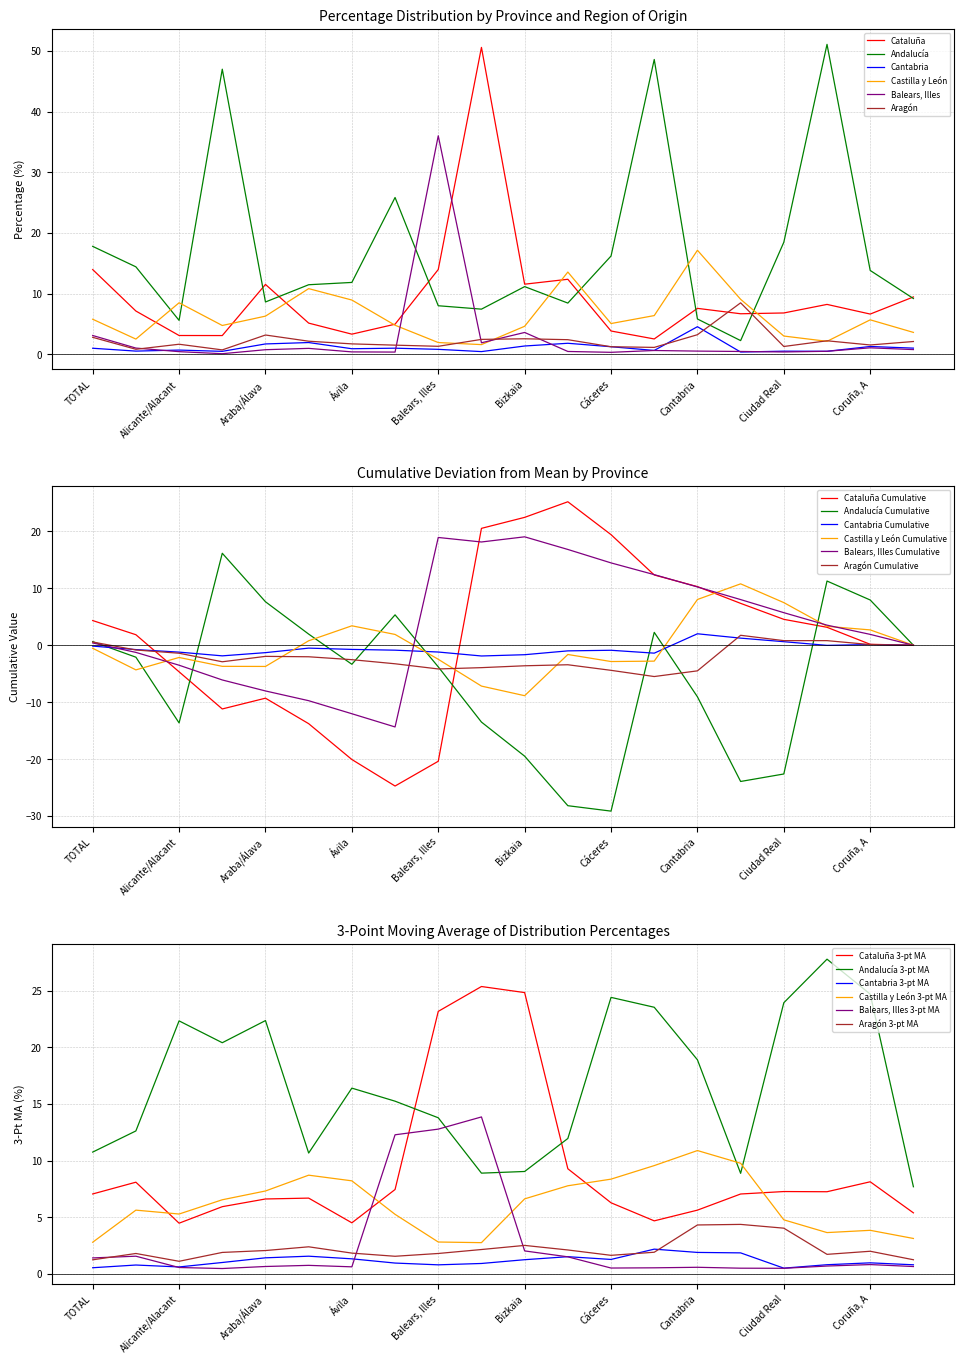

List the labels in order of Andalucía value, smallest first.

Castellón/Castelló, Alicante/Alacant, Cantabria, Barcelona, Balears, Illes, Burgos, Araba/Álava, Cuenca, Bizkaia, Asturias, Ávila, Coruña, A, Albacete, Cáceres, TOTAL, Ciudad Real, Badajoz, Almería, Cádiz, Córdoba